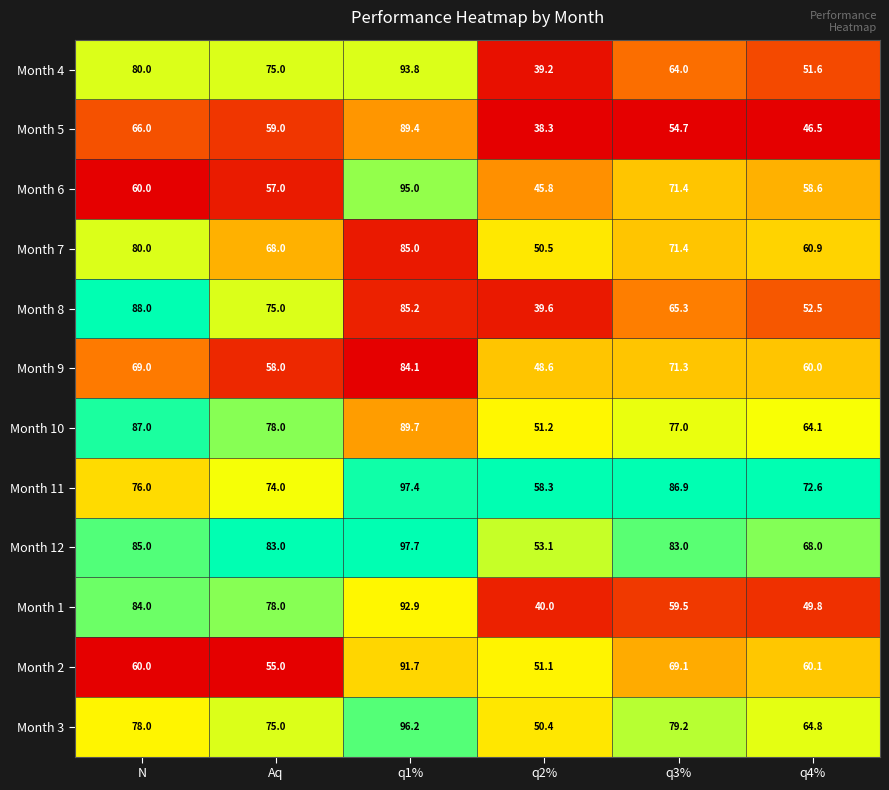

The Month 7 series shows 80.0 at N. True or false?

True